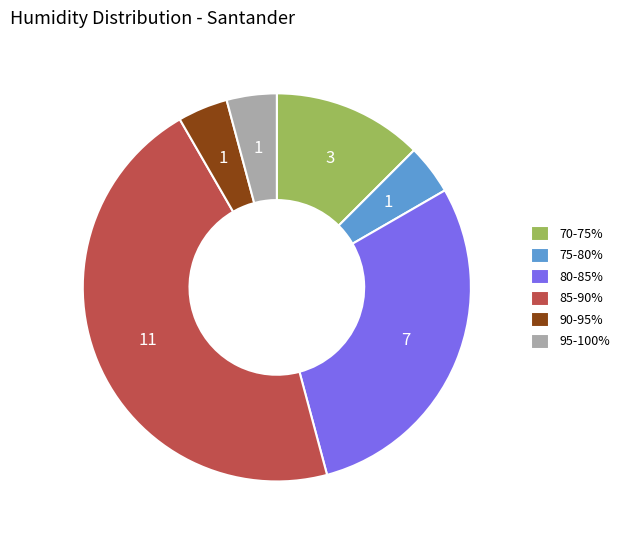

Is 85-90% the majority of the pie?

No